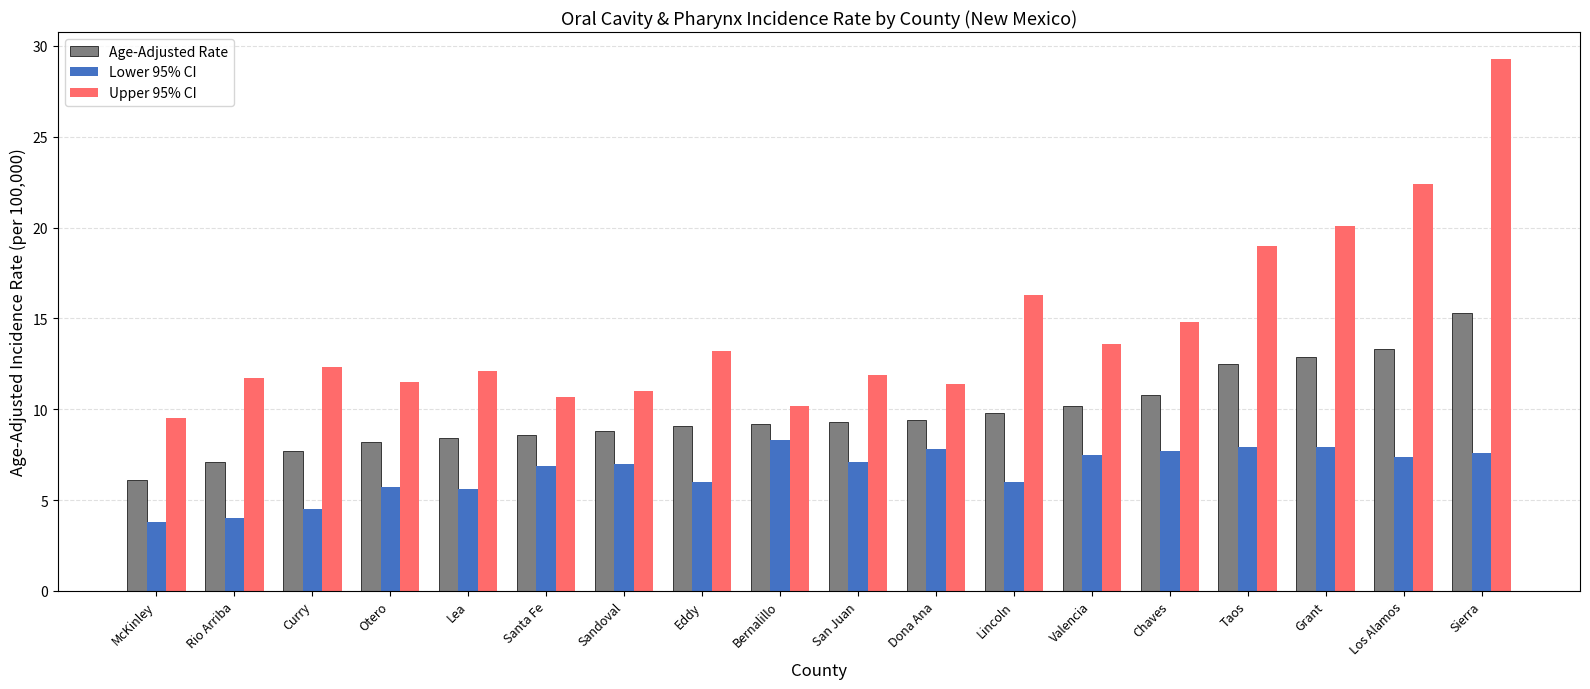

What is the total value across all series at Chaves?

33.3